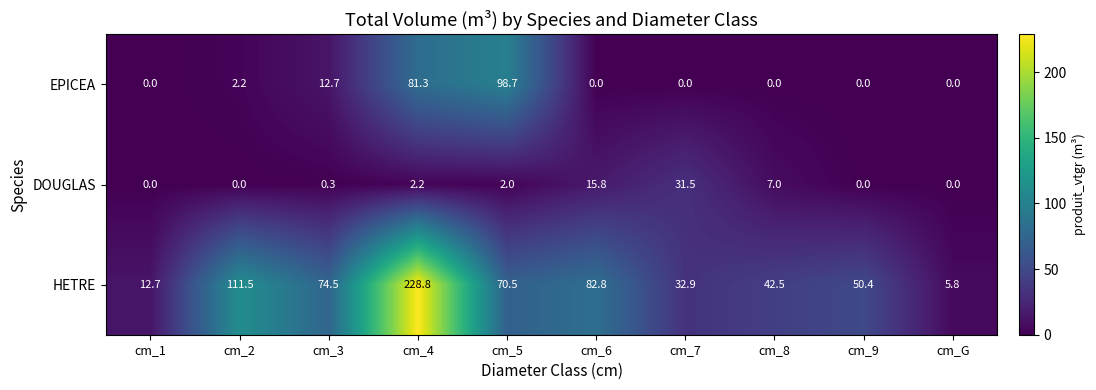

What is the spread (max minus min) of values at cm_4?

226.6